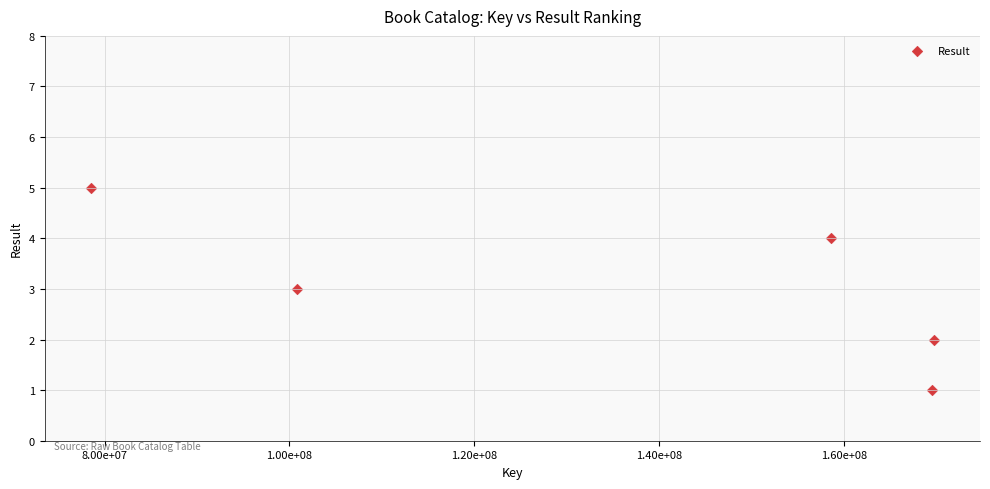

What is the range of X values (max minus min)?

91178516